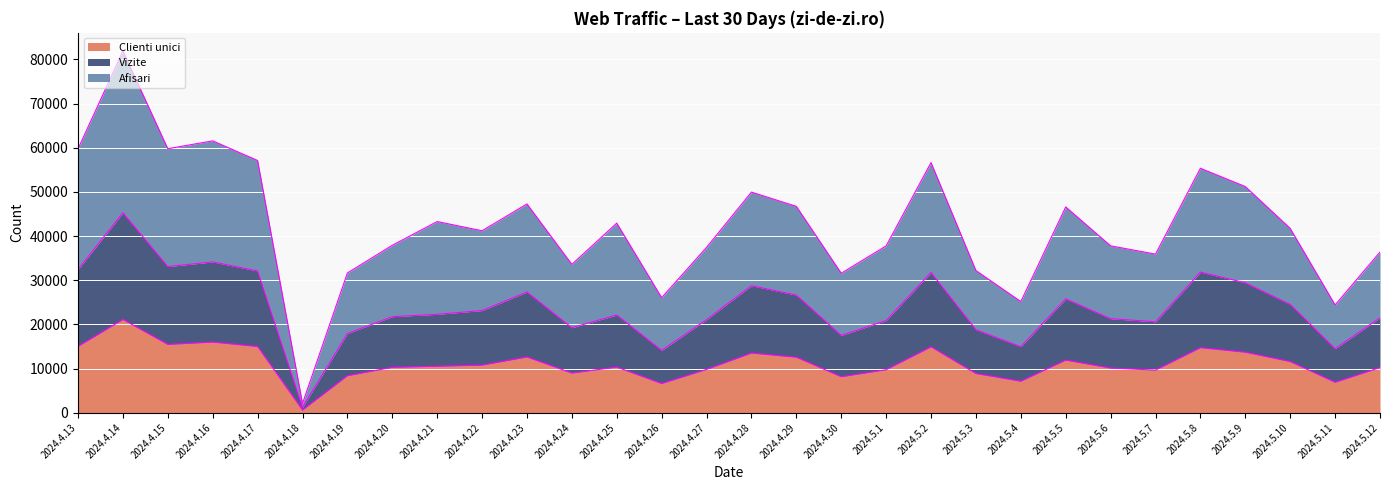

What is the value of the Vizite point at the 28th from the left?

24531